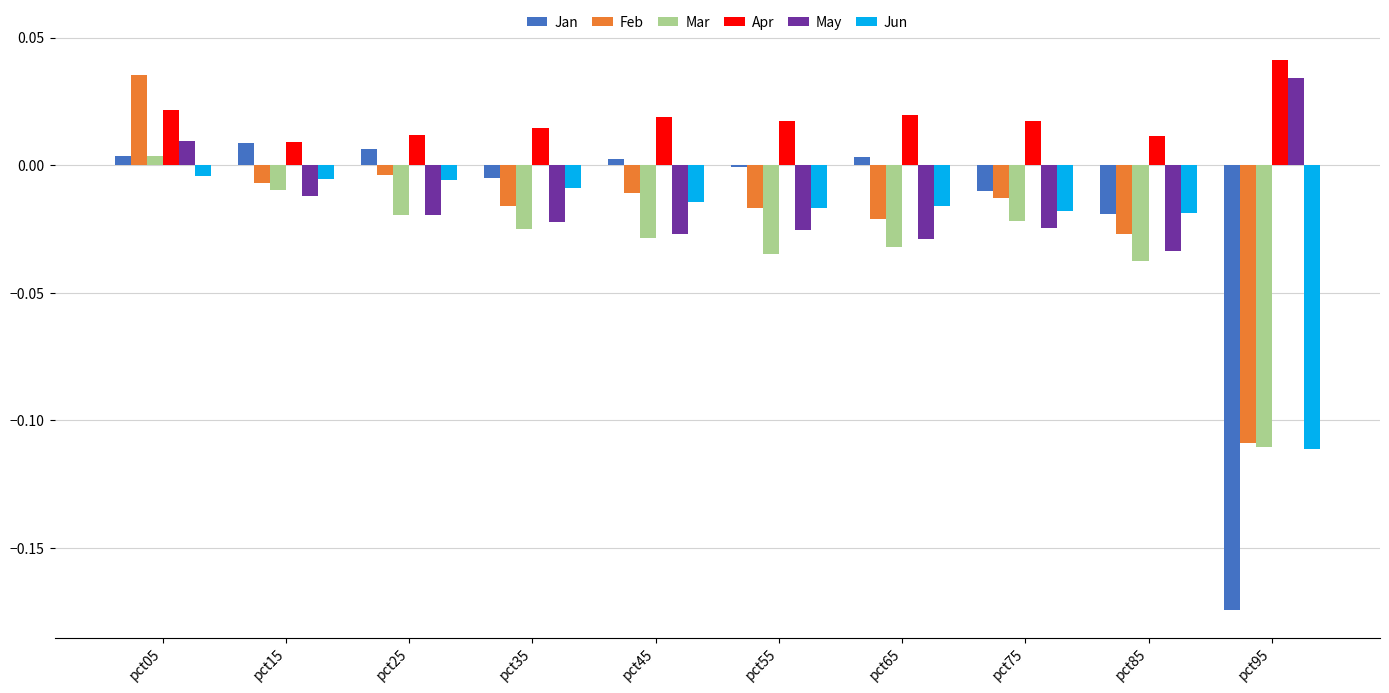

Which series has the widest spread of values?

Jan